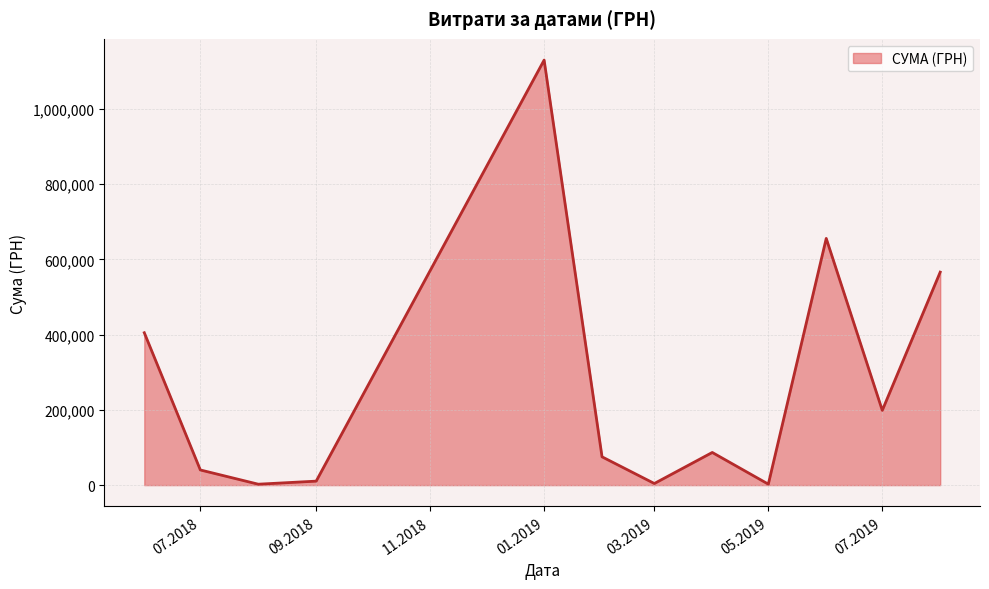

How many interior local valleys (lower than both neighbors) does the data have?

4